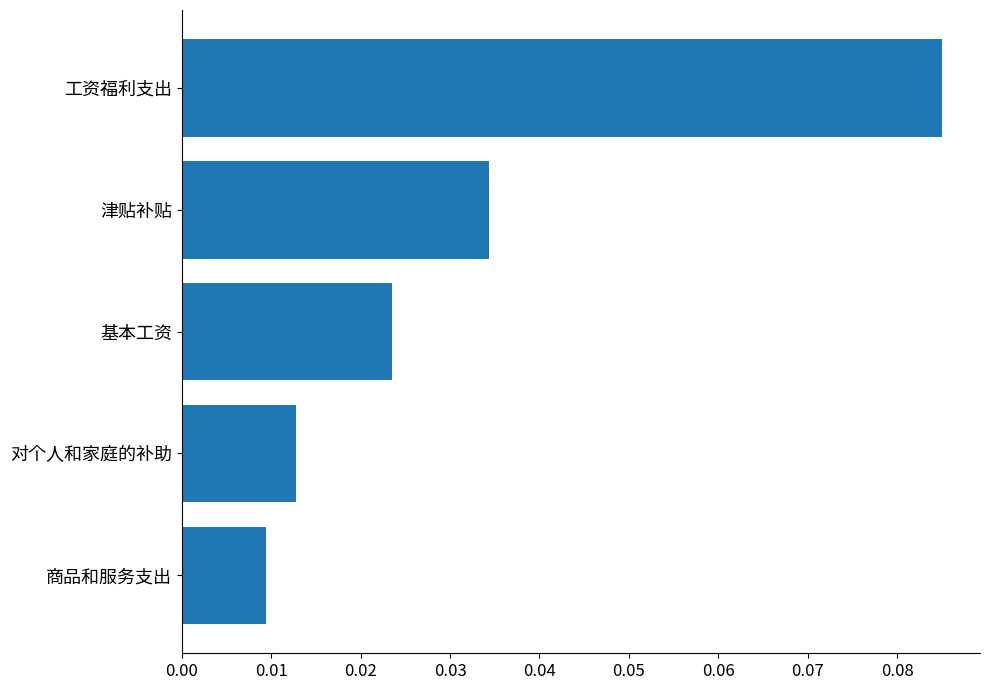

At which category does the chart reach its minimum across all series?

商品和服务支出